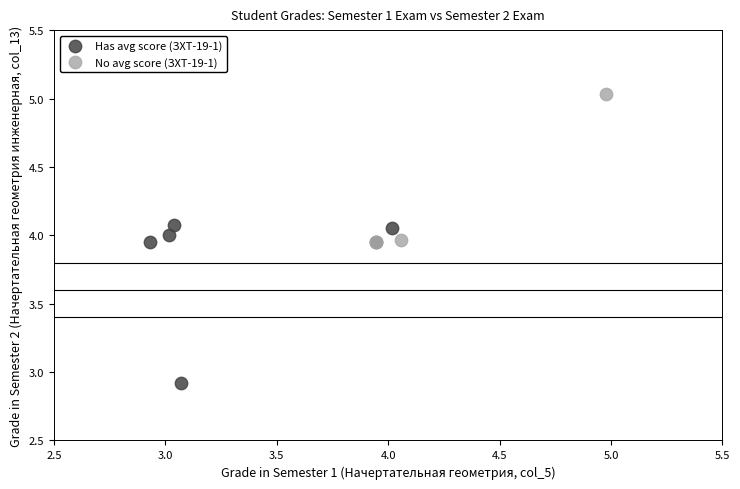

Which series reaches the maximum Y coordinate?

No avg score (ЗХТ-19-1)